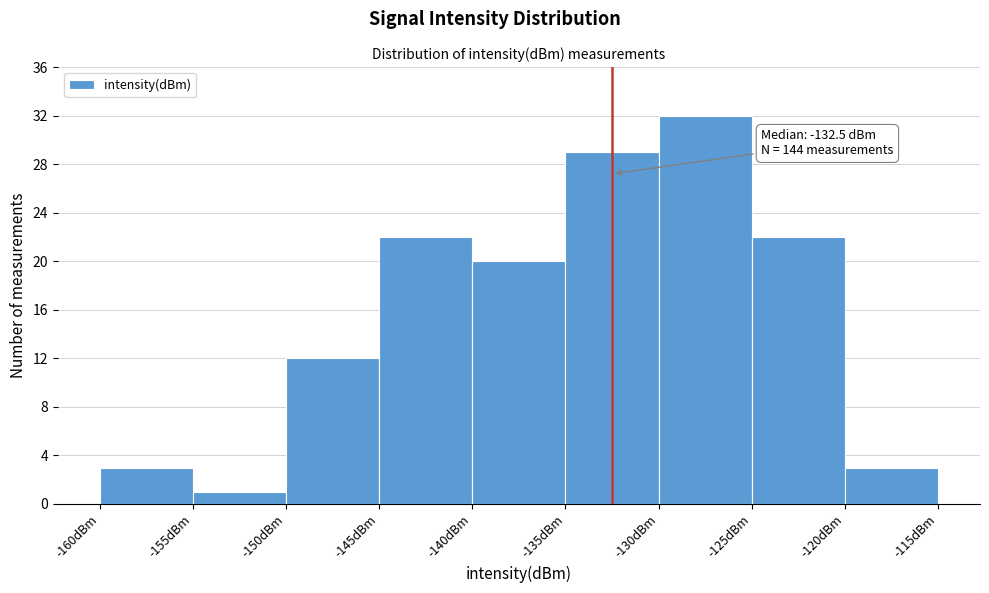

Which range on the x-axis has the tallest bar?

-130 to -125